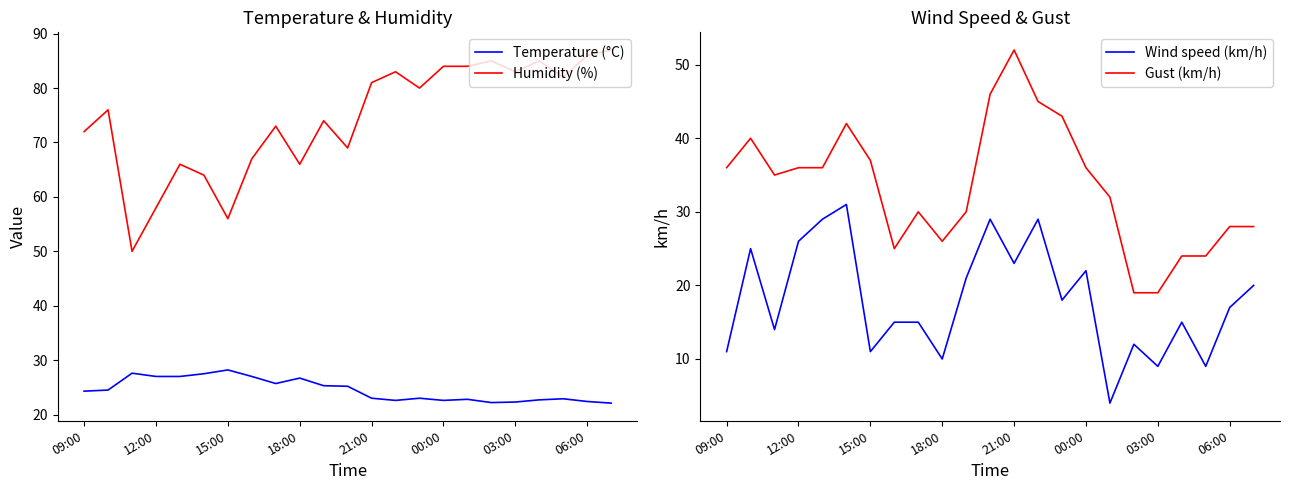

True or false: Humidity (%) and Gust (km/h) intersect in this chart.

False